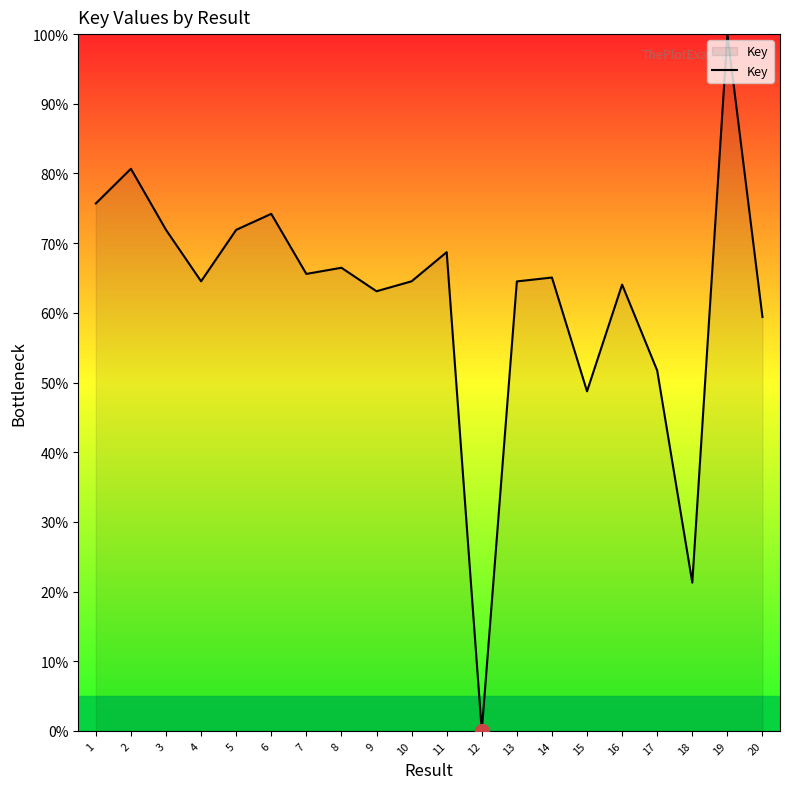

The value at 4 is 64.5. True or false?

True